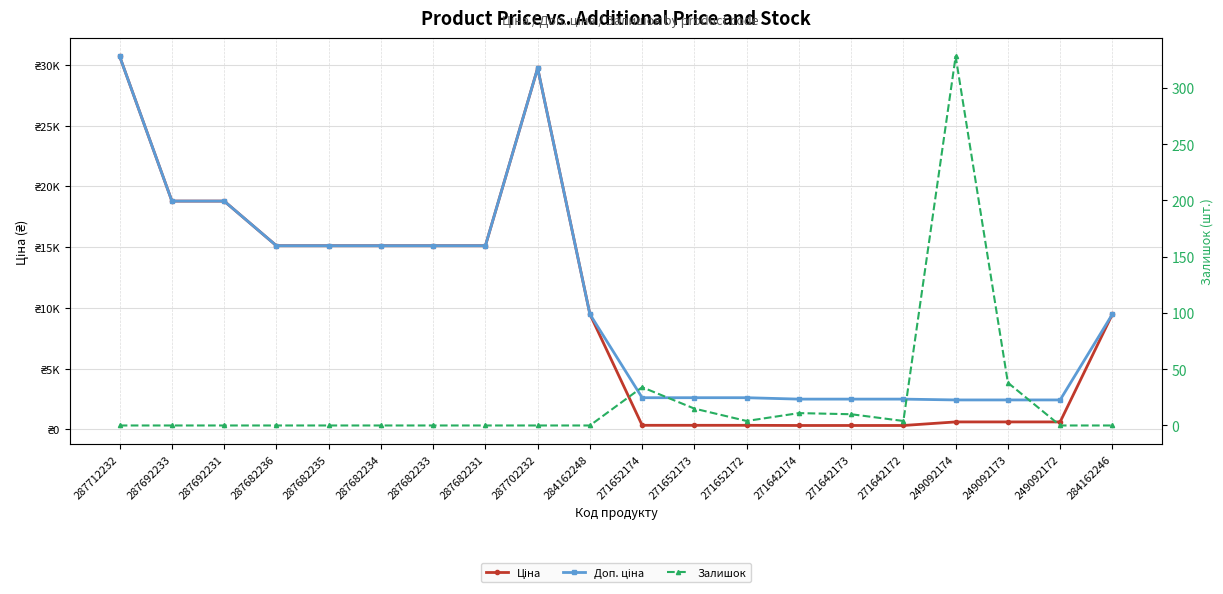

What are all the series names shown in the legend?

Ціна, Доп. ціна, Залишок